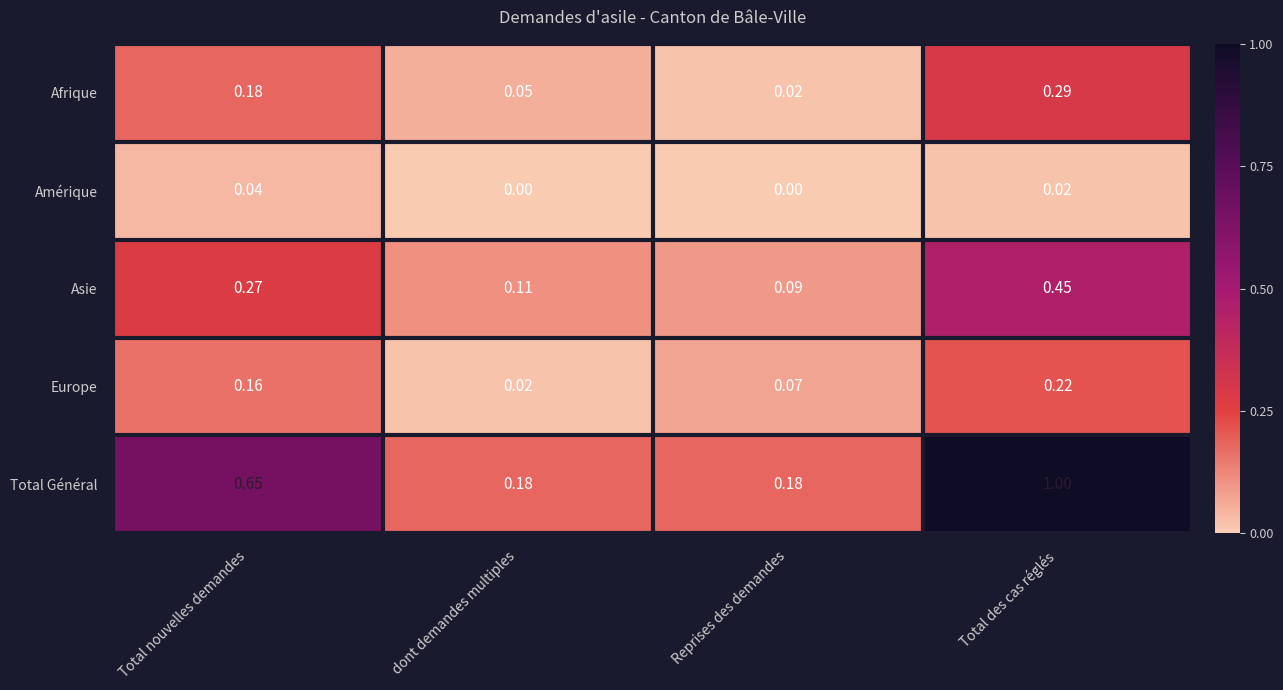

At which label is Europe closest to 0?

dont demandes multiples